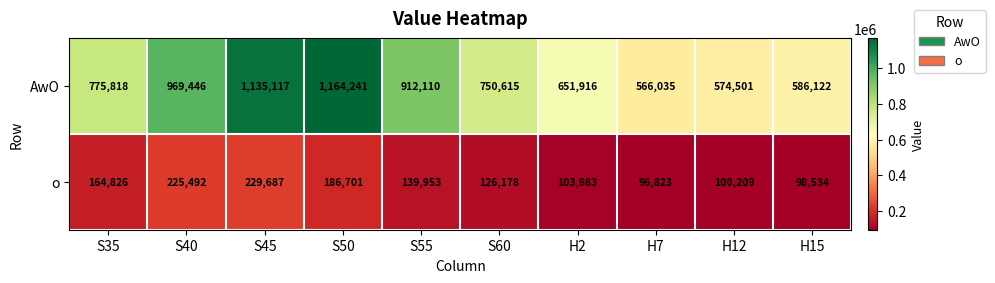

At how many categories does at least one series exceed 859484?

4